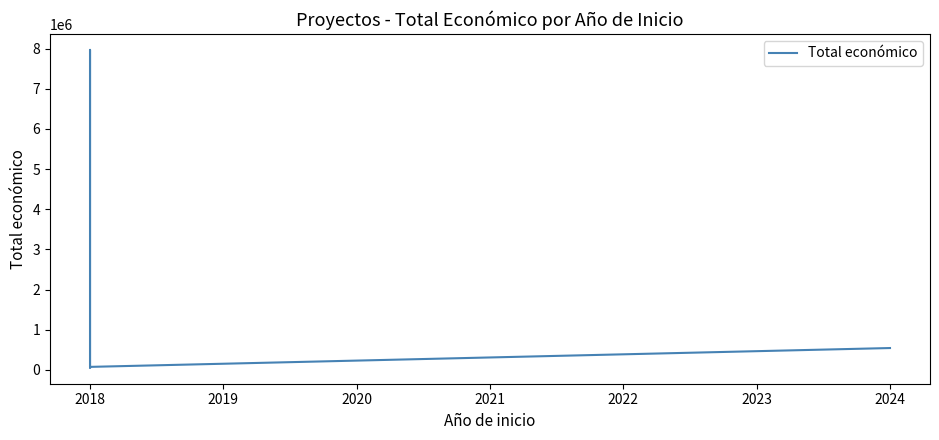

Where is the first local minimum?

2018